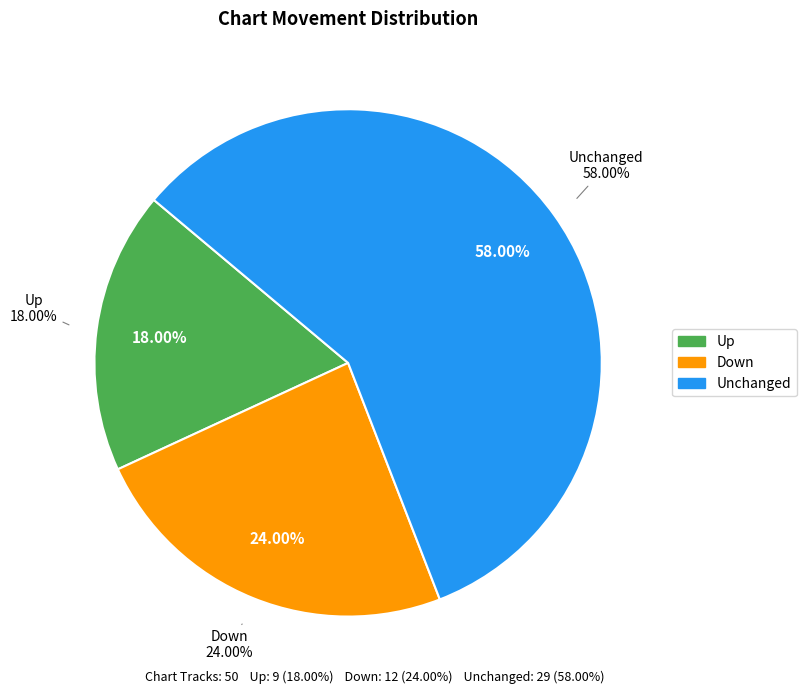

Is it true that - is 68% of the pie?

False